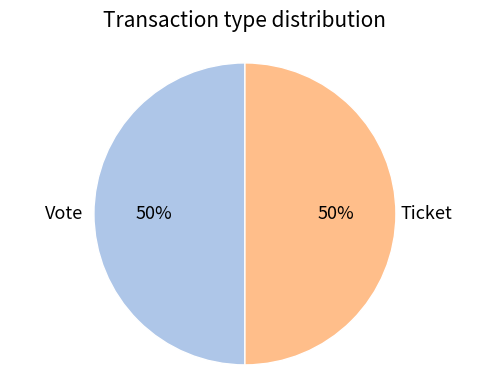

Which category has the smallest portion of the pie?

Ticket